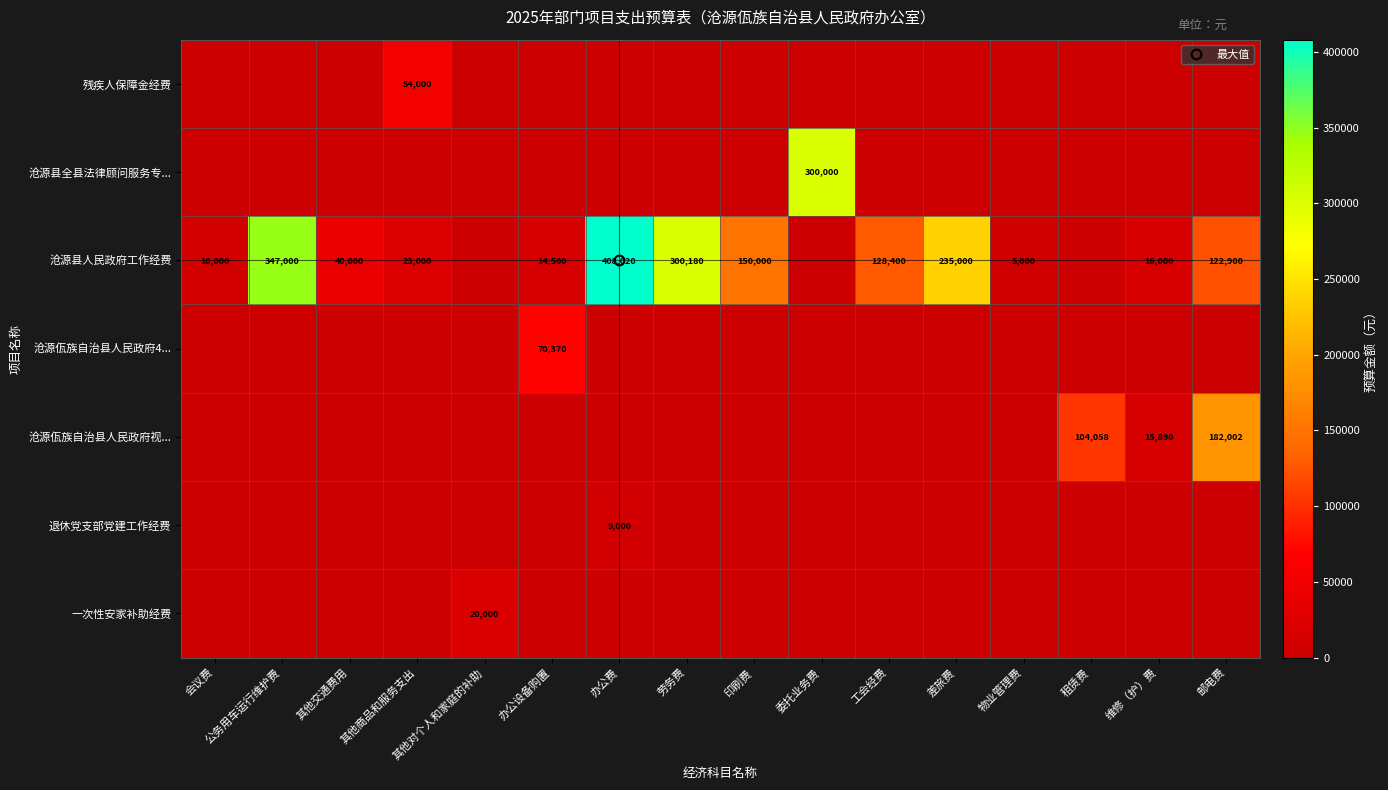

How many data points does each series have?

16